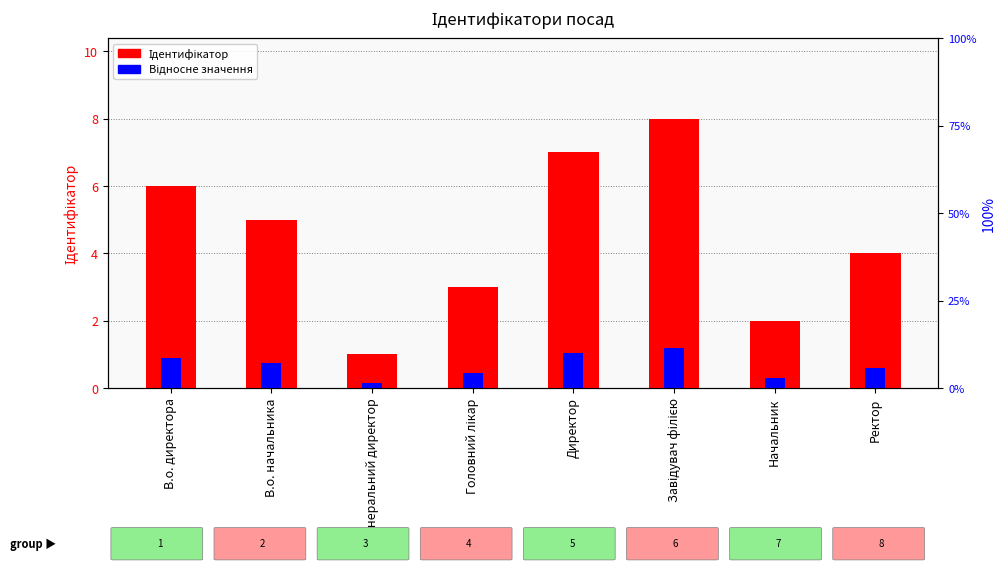

Reading right to left, transcribe all the data shown in this chart.

Ідентифікатор: Ректор=4.0	Начальник=2.0	Завідувач філією=8.0	Директор=7.0	Головний лікар=3.0	Генеральний директор=1.0	В.о. начальника=5.0	В.о. директора=6.0
Відносне значення: Ректор=0.6	Начальник=0.3	Завідувач філією=1.2	Директор=1.1	Головний лікар=0.4	Генеральний директор=0.1	В.о. начальника=0.8	В.о. директора=0.9